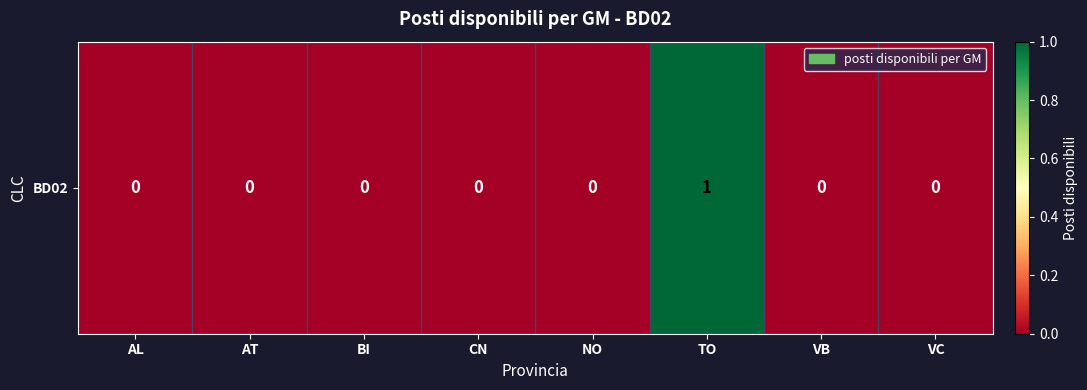

Which has a higher value, CN or AT?

CN